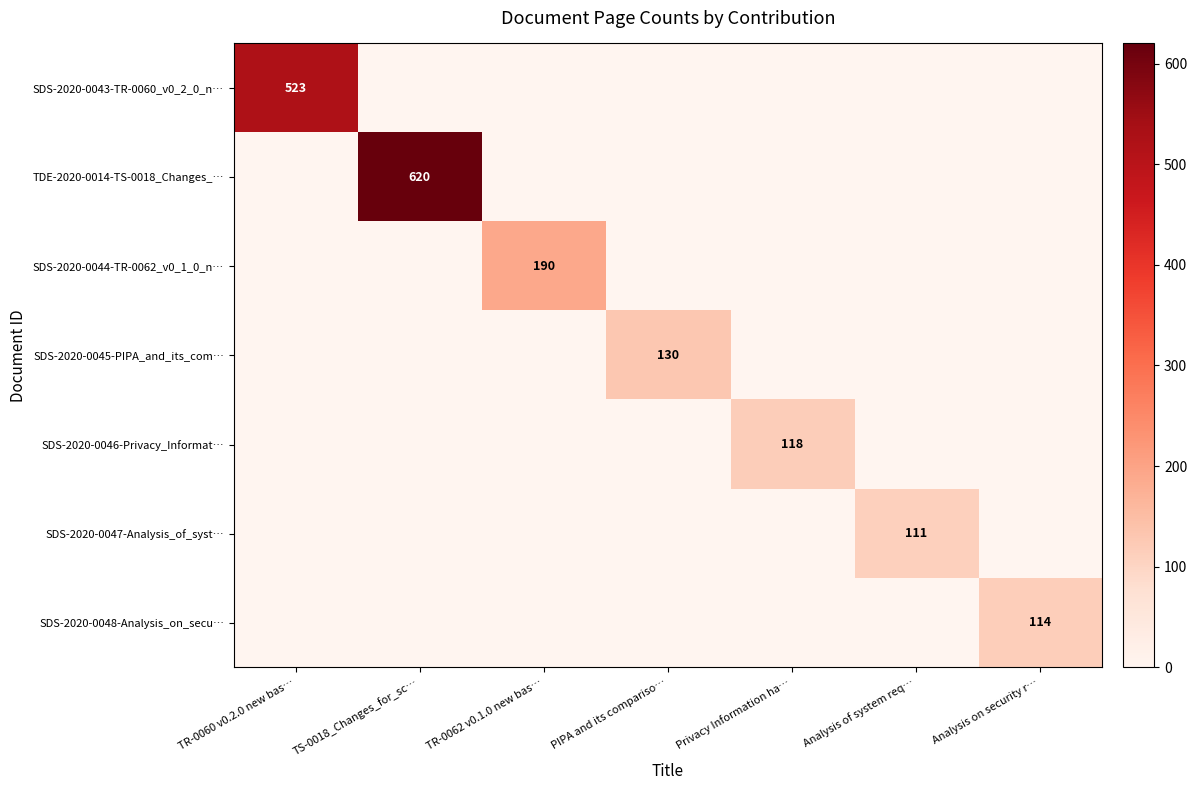

The SDS-2020-0047-Analysis_of_syst… series shows 181 at Analysis of system req…. True or false?

False